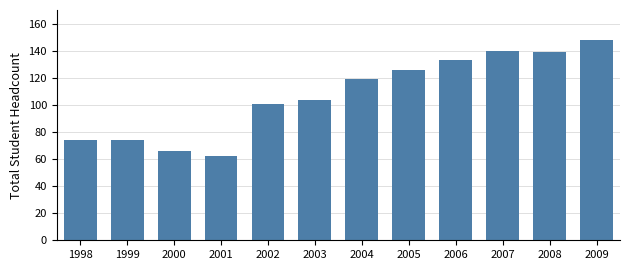

Reading left to right, transcribe all the data shown in this chart.

74	74	66	62	101	104	119	126	133	140	139	148